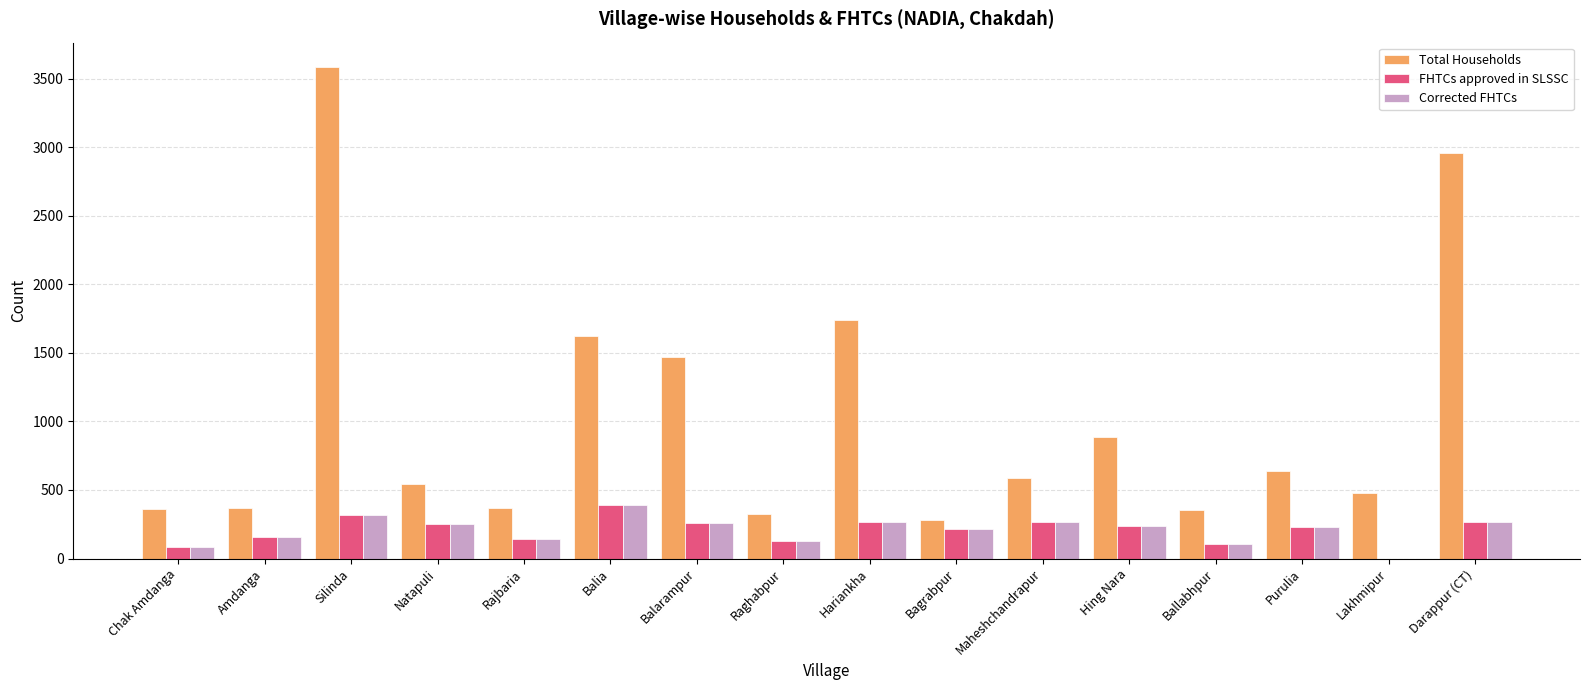

What are all the series names shown in the legend?

Total Households, FHTCs approved in SLSSC, Corrected FHTCs